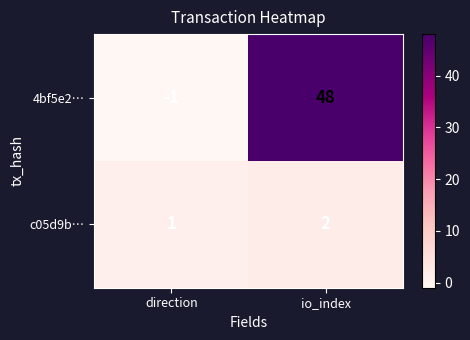

Reading left to right, what are all the values shown in this chart?

4bf5e2…: -1	48
c05d9b…: 1	2